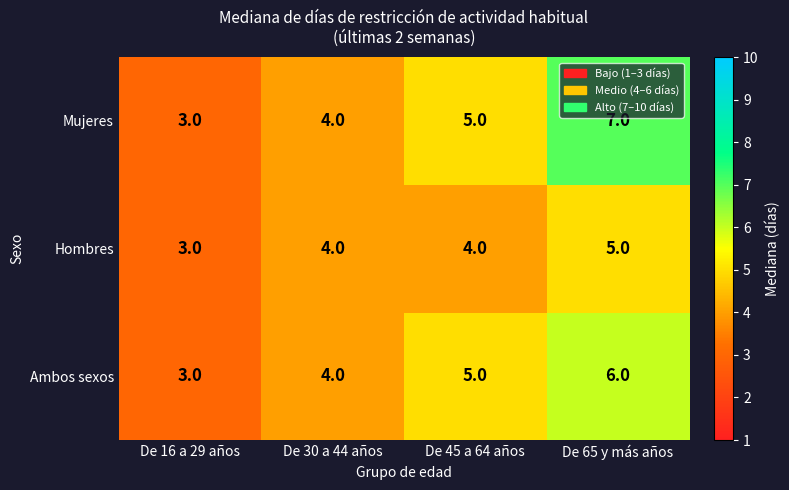

List the series in order of their peak value, highest first.

Mujeres, Ambos sexos, Hombres